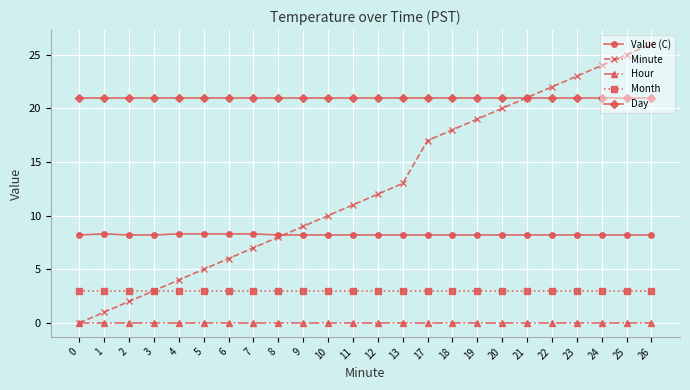

Does the chart have visible grid lines?

Yes